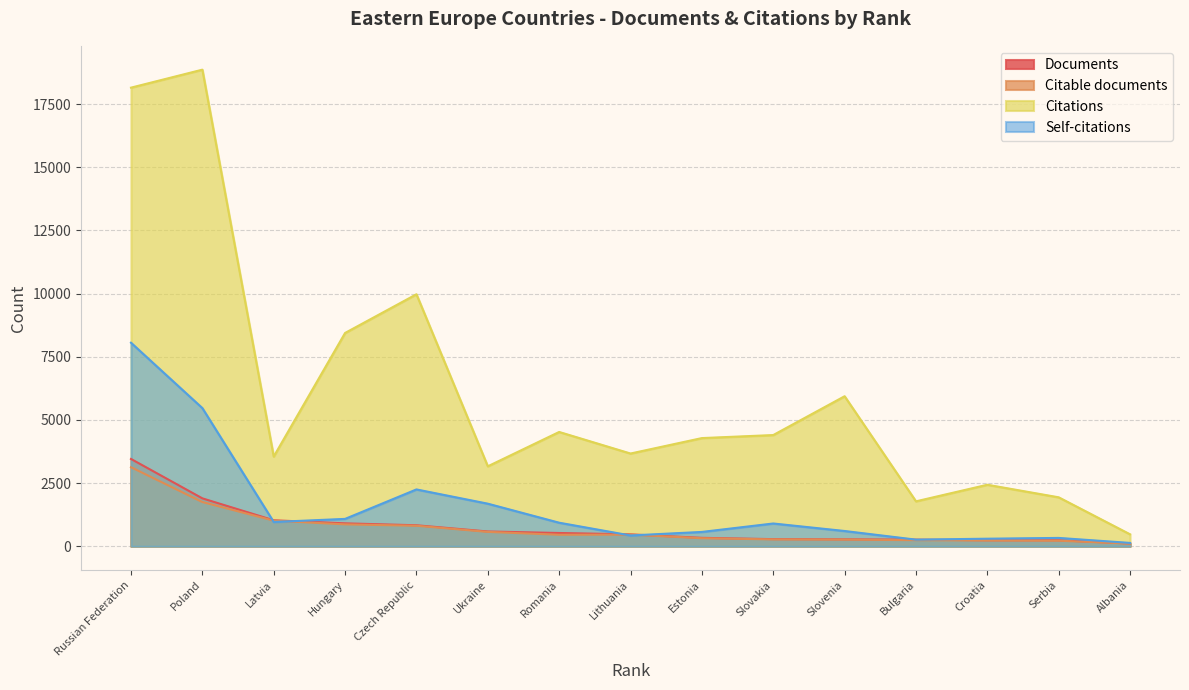

Between which two adjacent categories do Self-citations and Documents first intersect?

Poland and Latvia